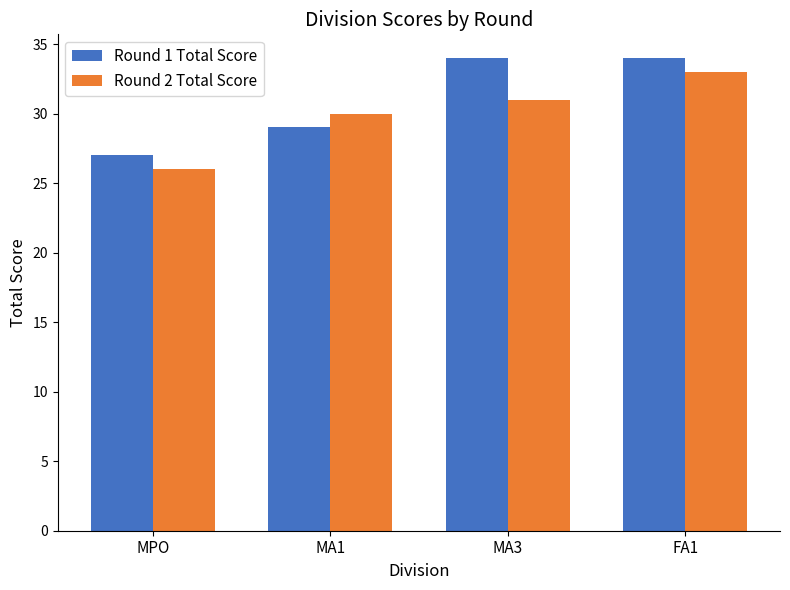

What are all the series names shown in the legend?

Round 1 Total Score, Round 2 Total Score